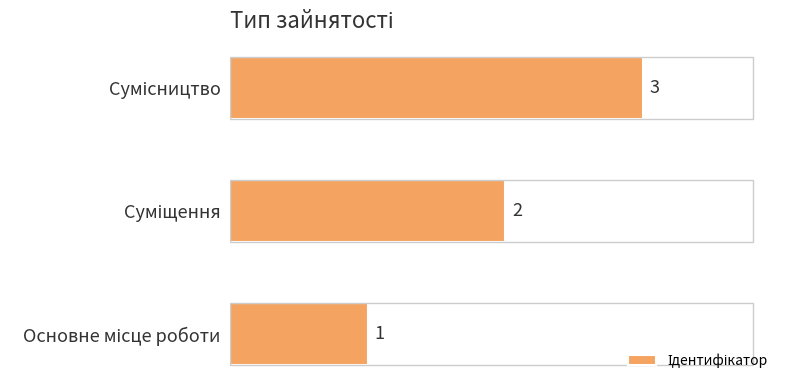

Count the values in the range 1 to 3.

3